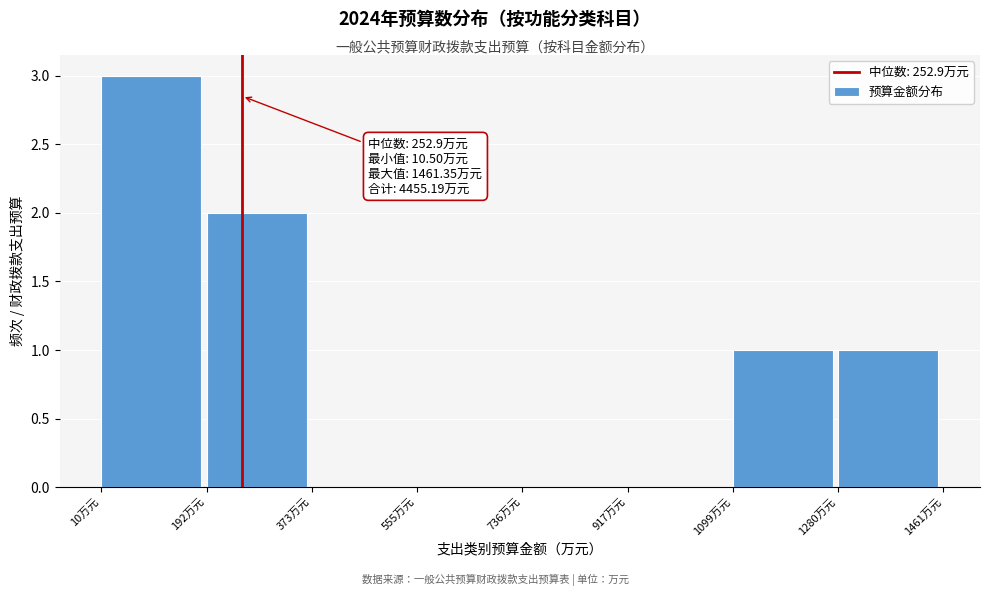

Over which range of the x-axis is the bar tallest?

20 to 200